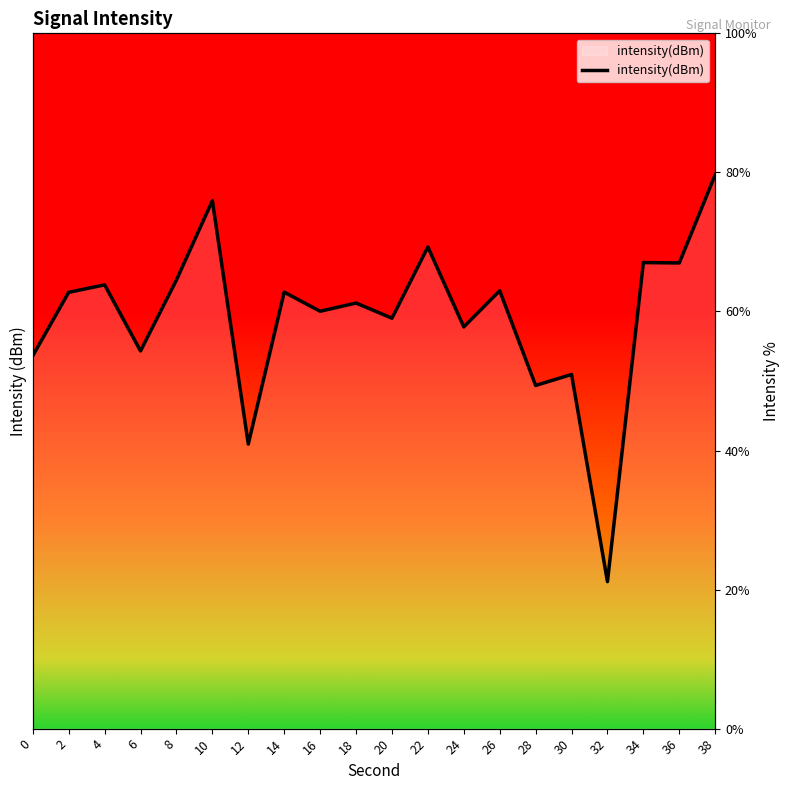

Reading right to left, extract all data points from this chart.

79.7	67.0	67.0	21.1	50.9	49.4	63.0	57.8	69.3	59.0	61.2	60.0	62.8	40.9	75.9	64.5	54.3	63.8	62.8	53.6